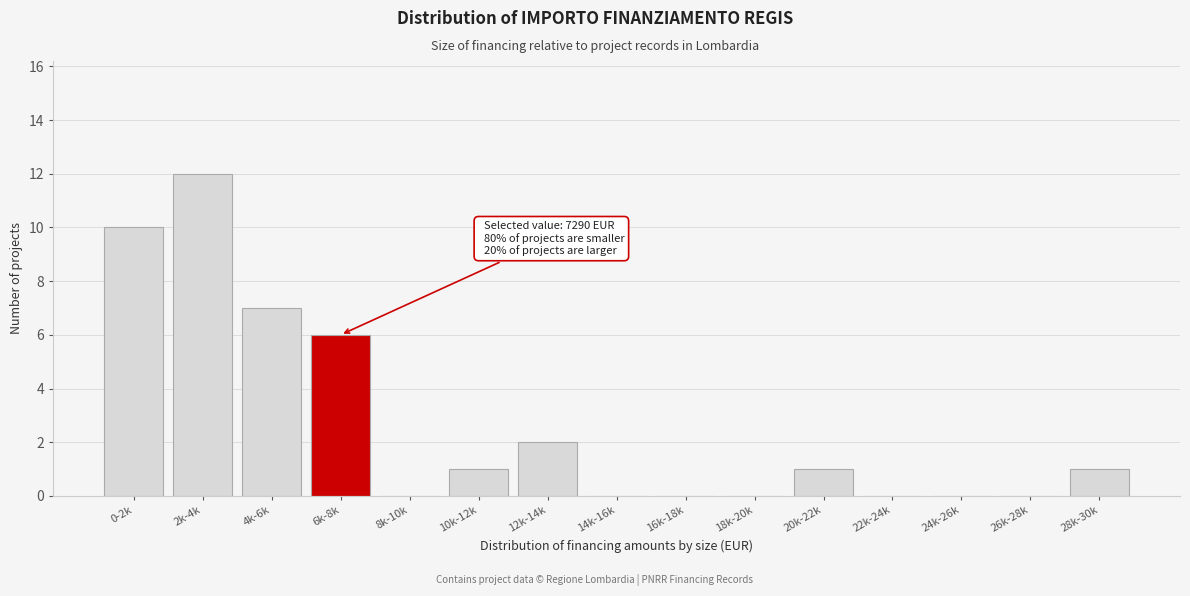

Reading left to right, extract all data points from this chart.

0-2k=10	2k-4k=12	4k-6k=7	6k-8k=6	8k-10k=0	10k-12k=1	12k-14k=2	14k-16k=0	16k-18k=0	18k-20k=0	20k-22k=1	22k-24k=0	24k-26k=0	26k-28k=0	28k-30k=1